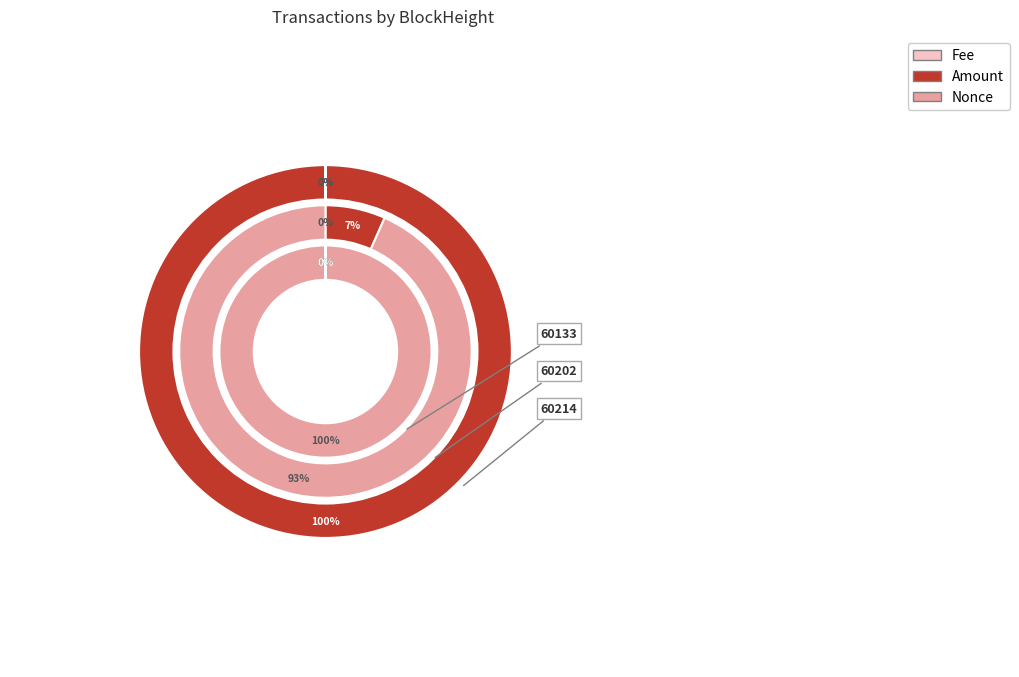

Does 60202 account for over 50% of the chart?

No